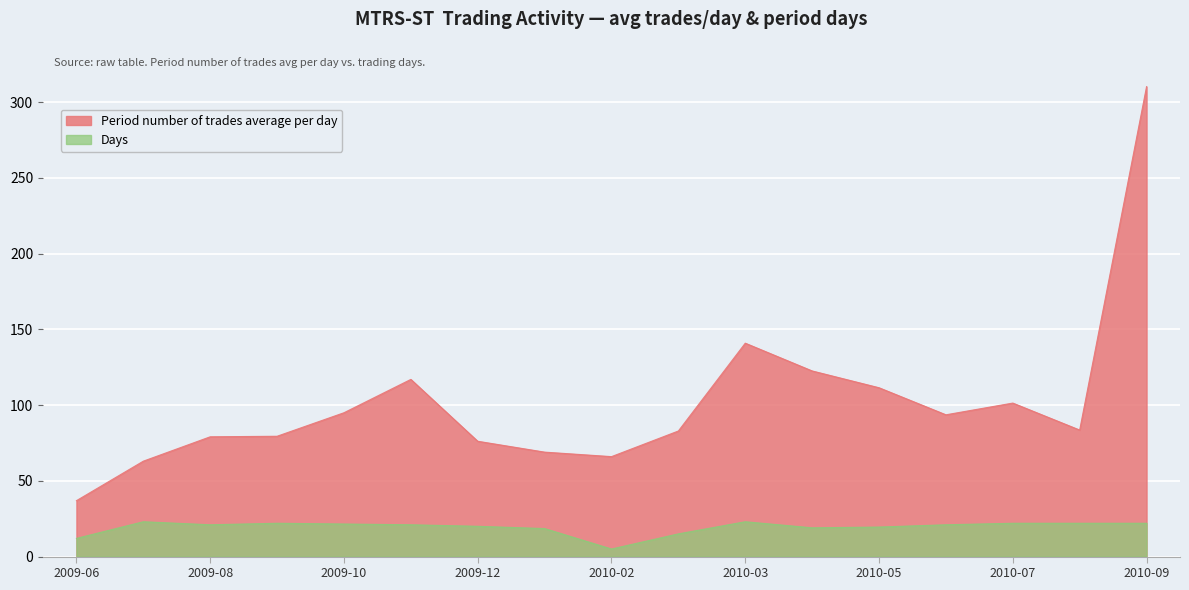

Which series has the largest total across all categories?

Period number of trades average per day